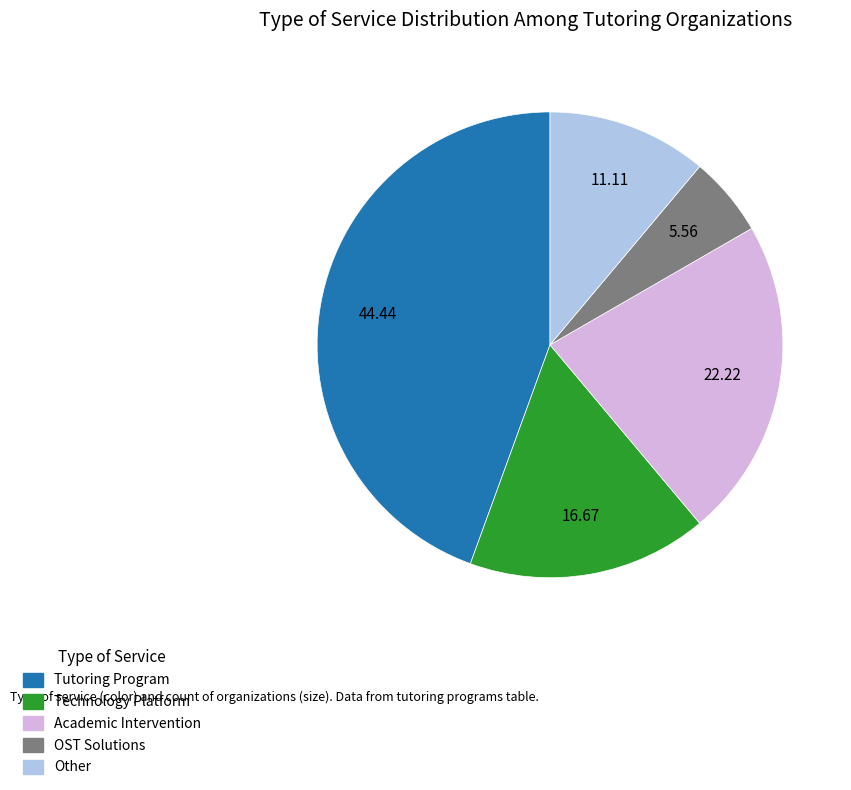

Is it true that Academic Intervention is 16% of the pie?

False